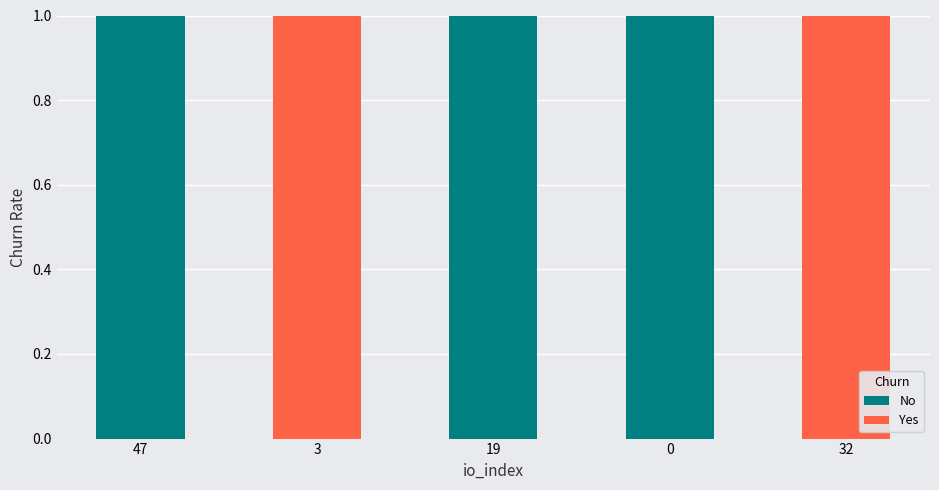

Is it true that No equals 1 at 0?

True